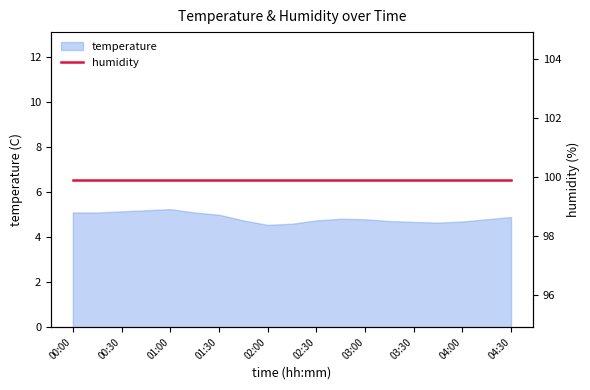

Between 00:15 and 04:15, which is larger?

00:15